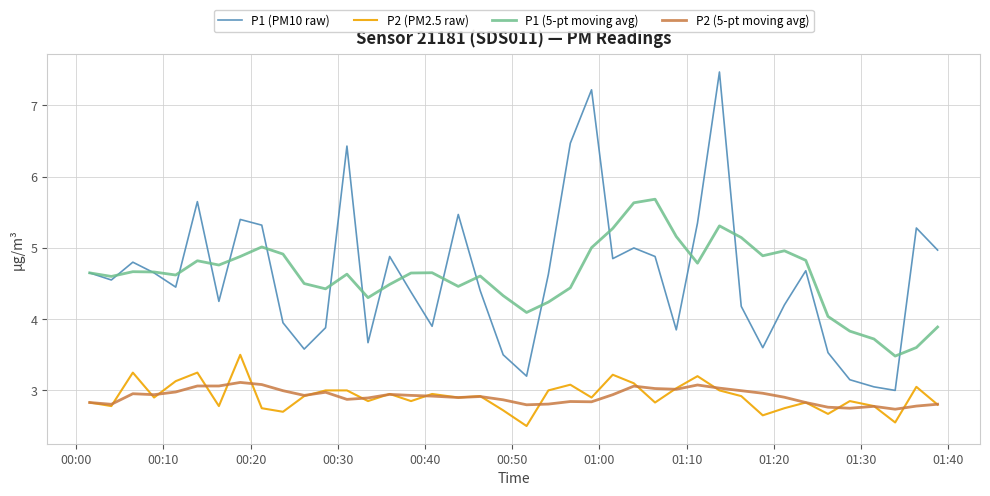

What is the lowest value of the P1 (PM10 raw) series?

3.0